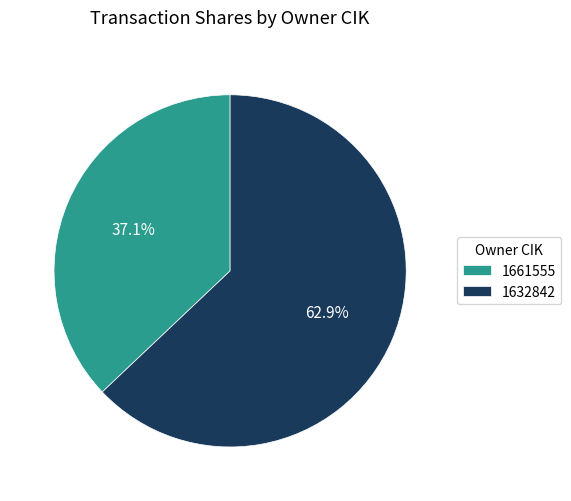

What is the smallest slice in the pie chart?

1661555